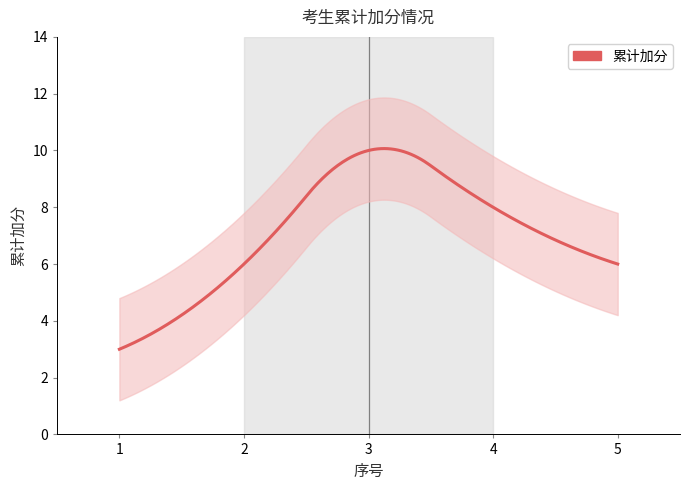

At which category does the data reach its first local peak?

3